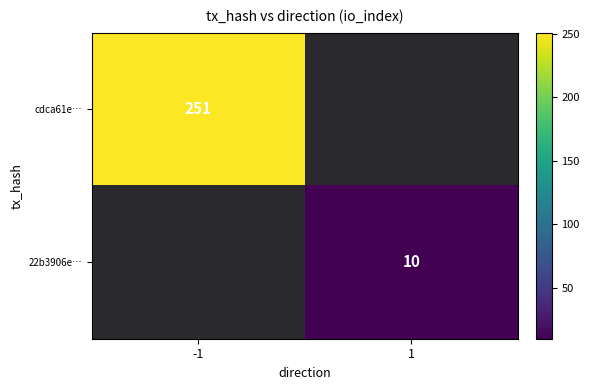

What is the greatest value displayed?

251.0